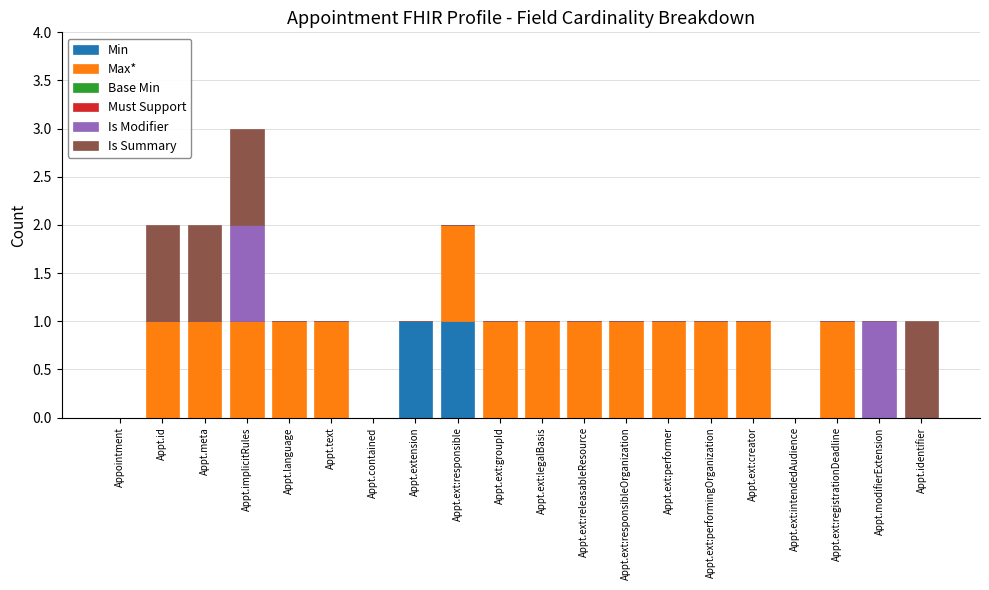

Is it true that Min equals -1 at Appointment?

False